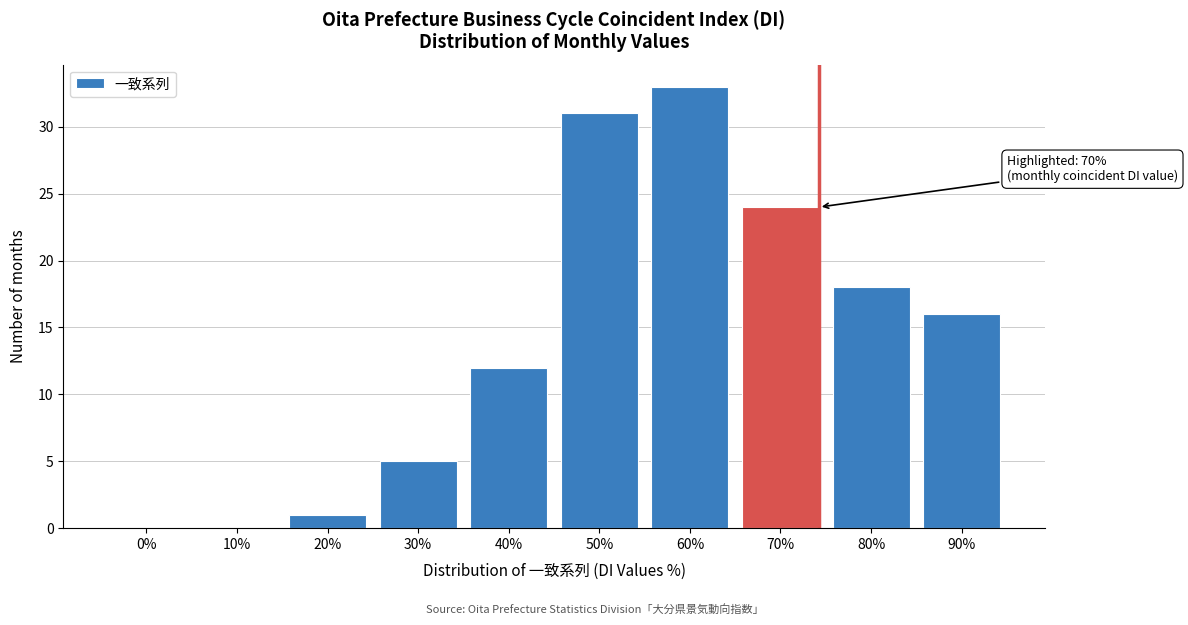

Reading left to right, list all the values displayed in this chart.

0%=0	10%=0	20%=1	30%=5	40%=12	50%=31	60%=33	70%=24	80%=18	90%=16